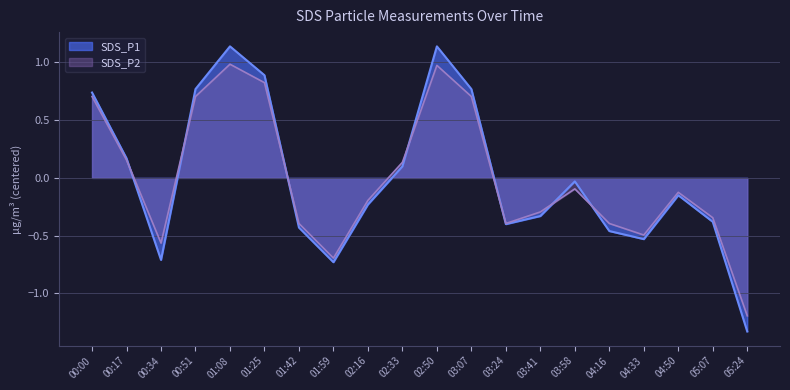

List the series in order of their peak value, highest first.

SDS_P1, SDS_P2